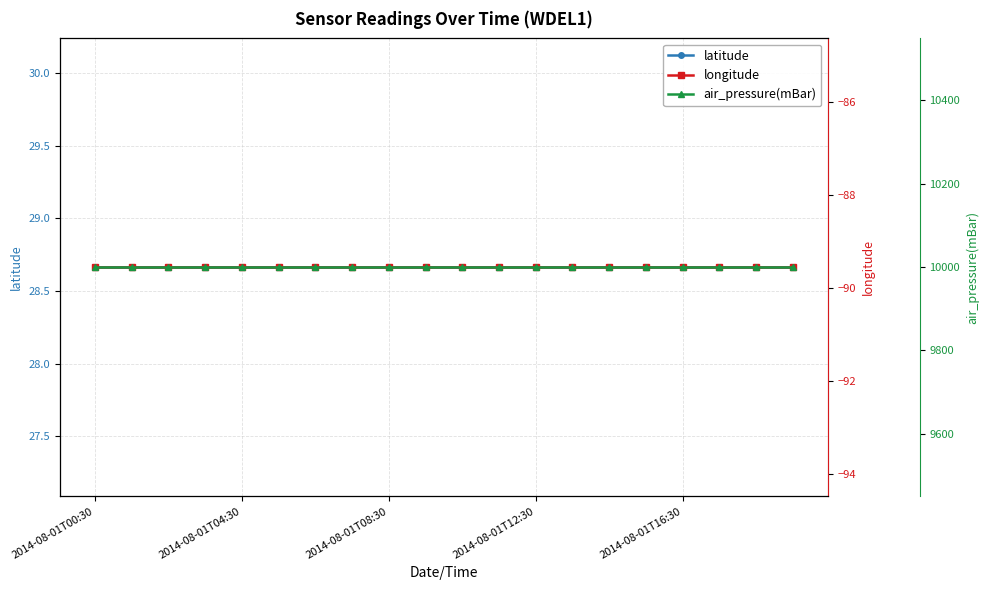

The latitude series shows 18.8 at 2014-08-01T00:30. True or false?

False